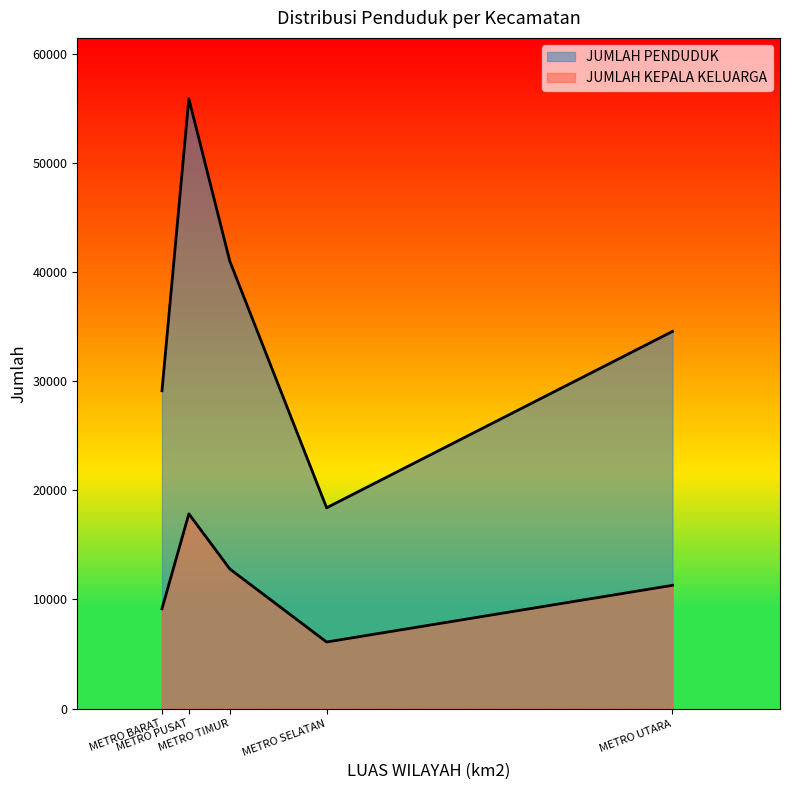

True or false: JUMLAH KEPALA KELUARGA and JUMLAH PENDUDUK intersect in this chart.

False